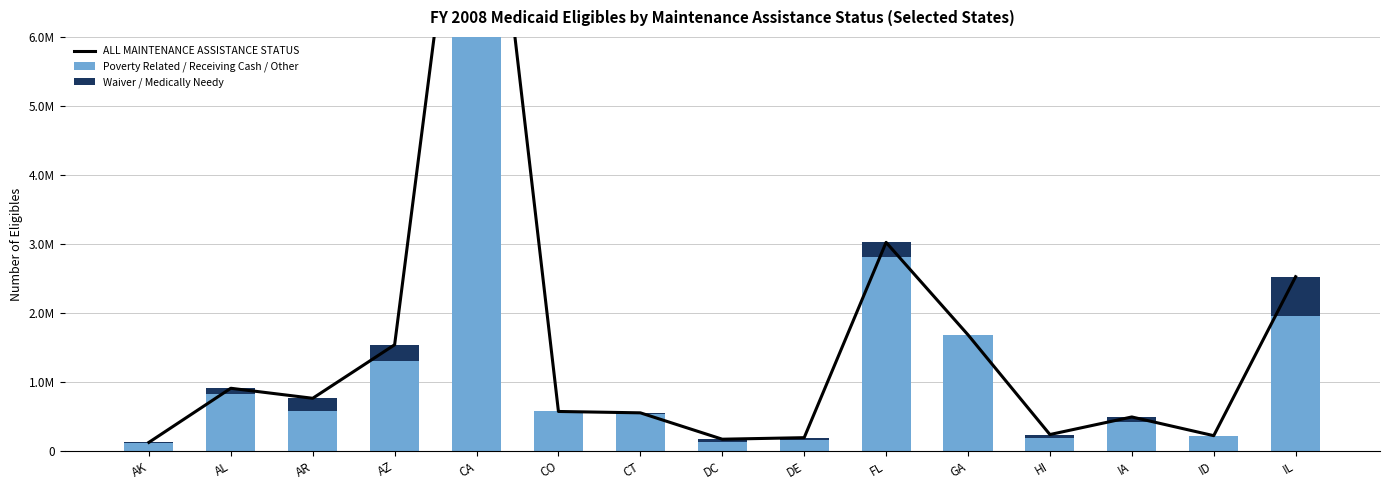

What is the sum of all Waiver / Medically Needy values?

4729621